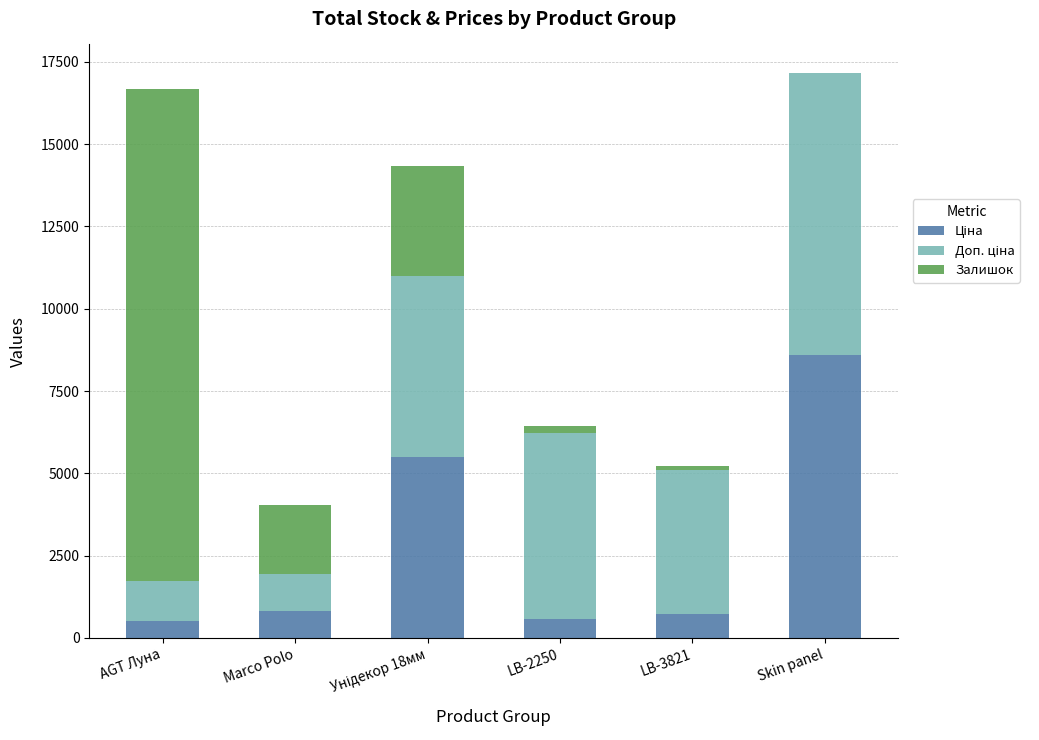

What is the total value across all series at Marco Polo?

4022.0